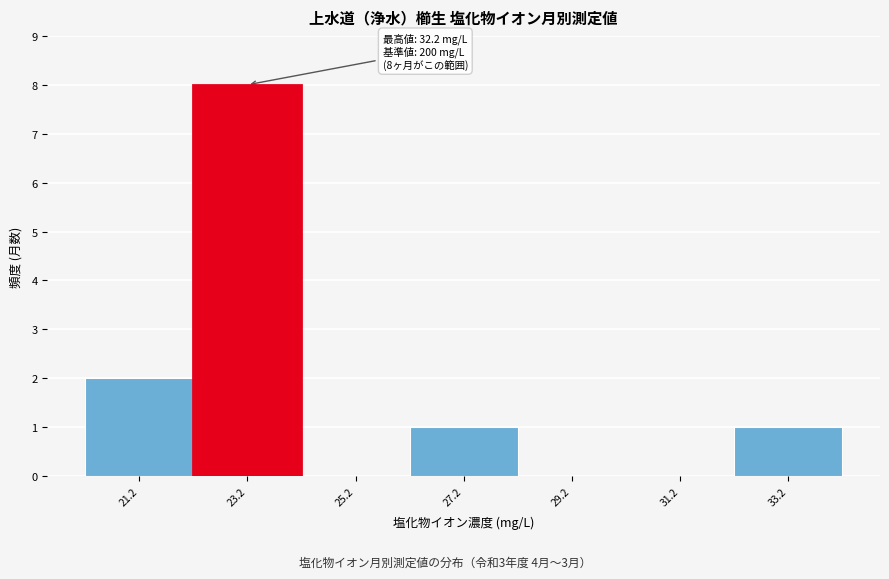

Over which range of the x-axis is the bar tallest?

22.2 to 24.2